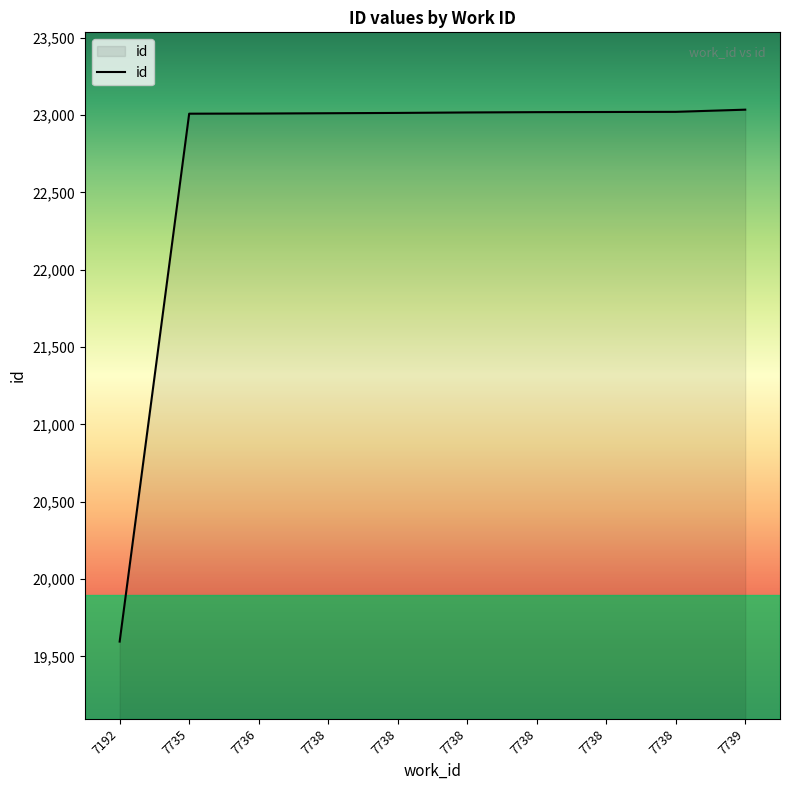

What is the change in value from 7192 to 7738?

+3423